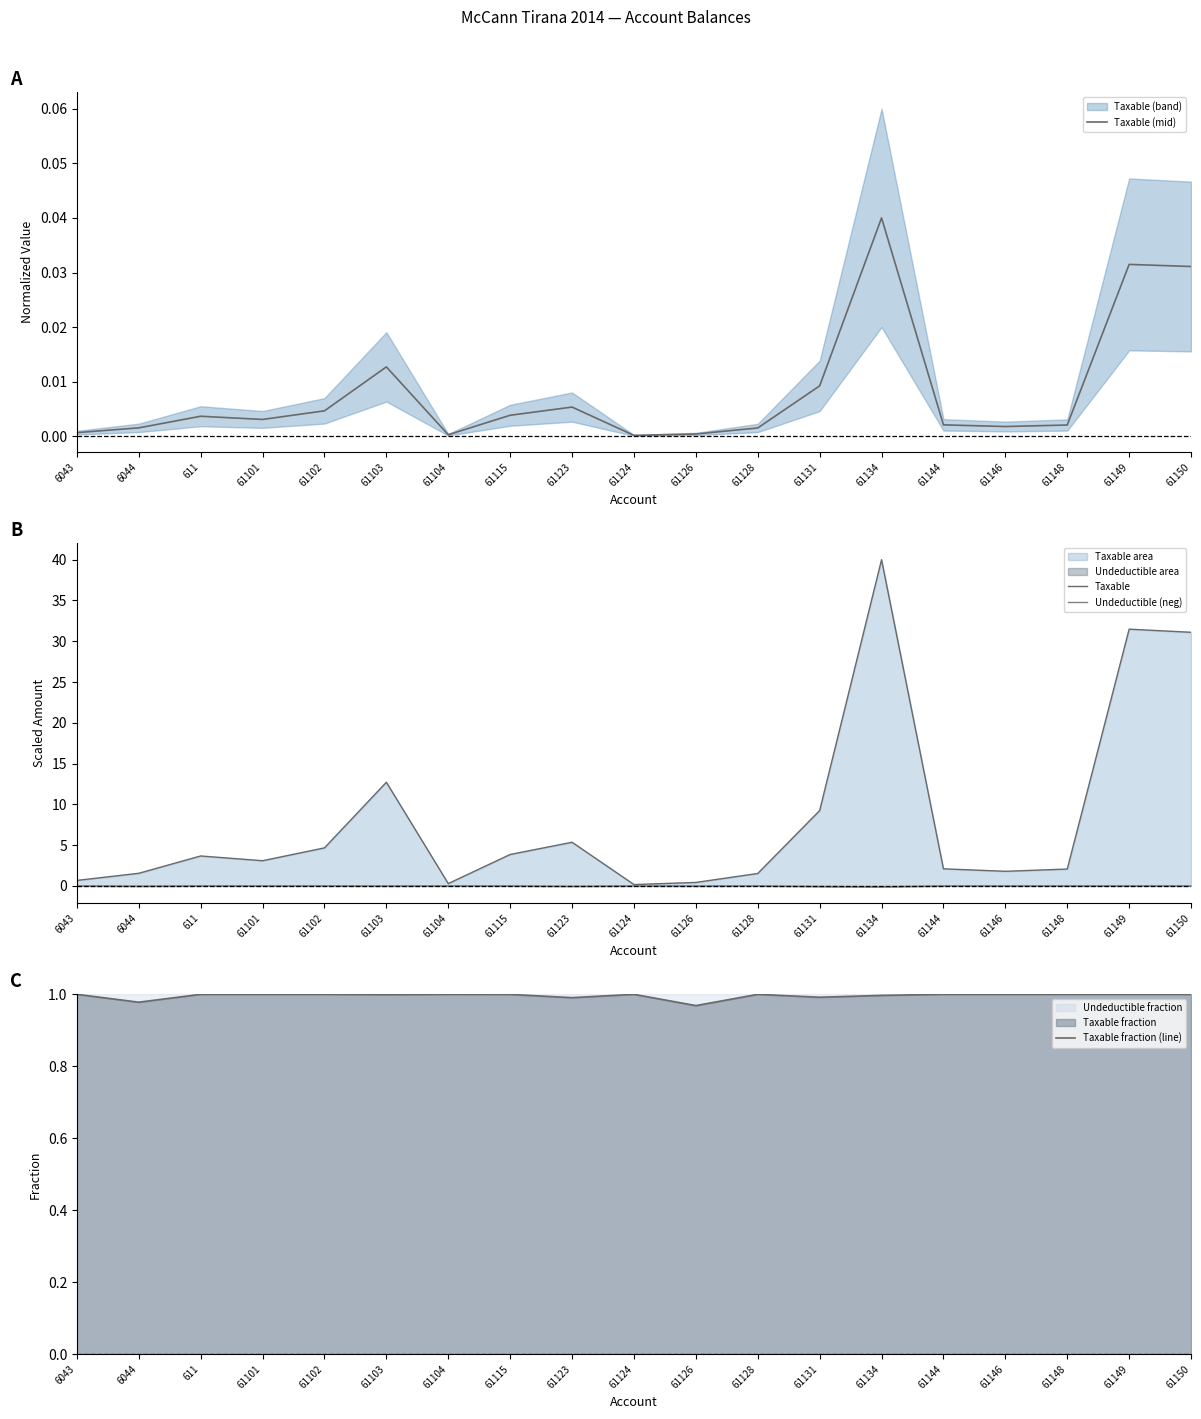

What is the total value across all series at 6043?

1.7